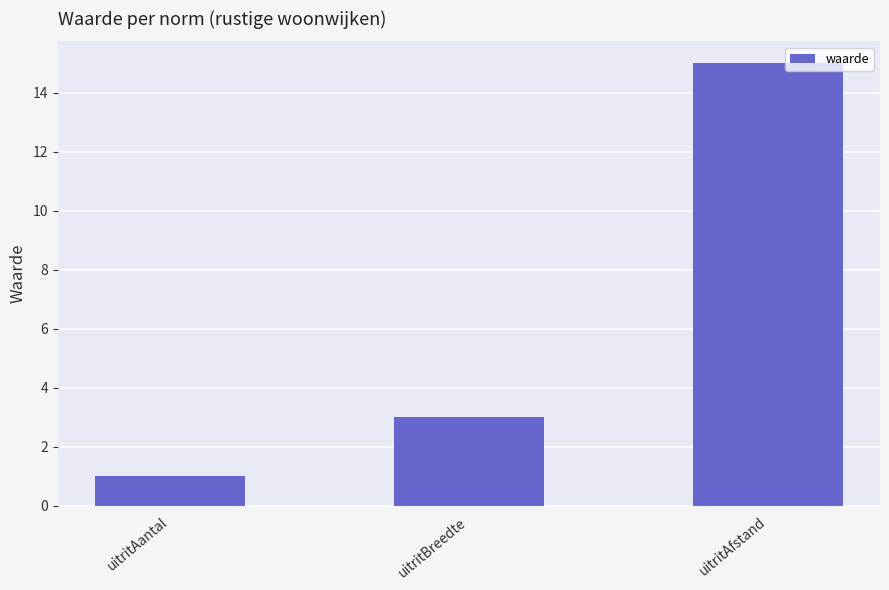

Are the bars horizontal?

No